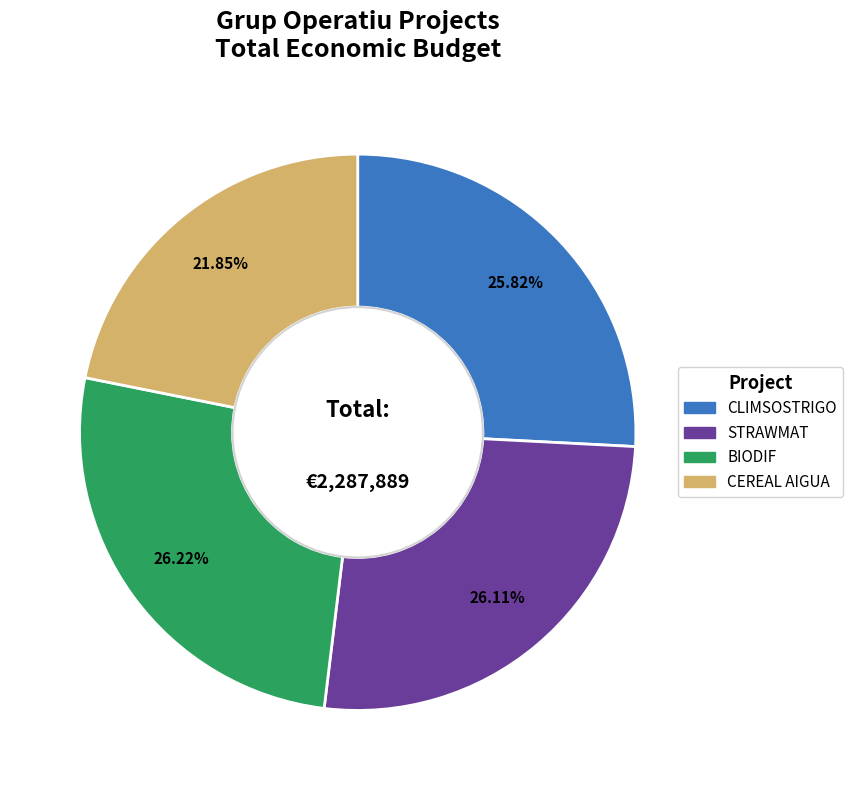

How many slices are in this pie chart?

4